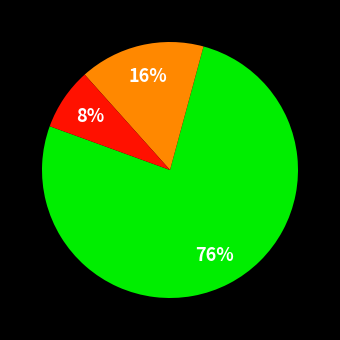

To the nearest percent, what is the average slice percentage?

33%